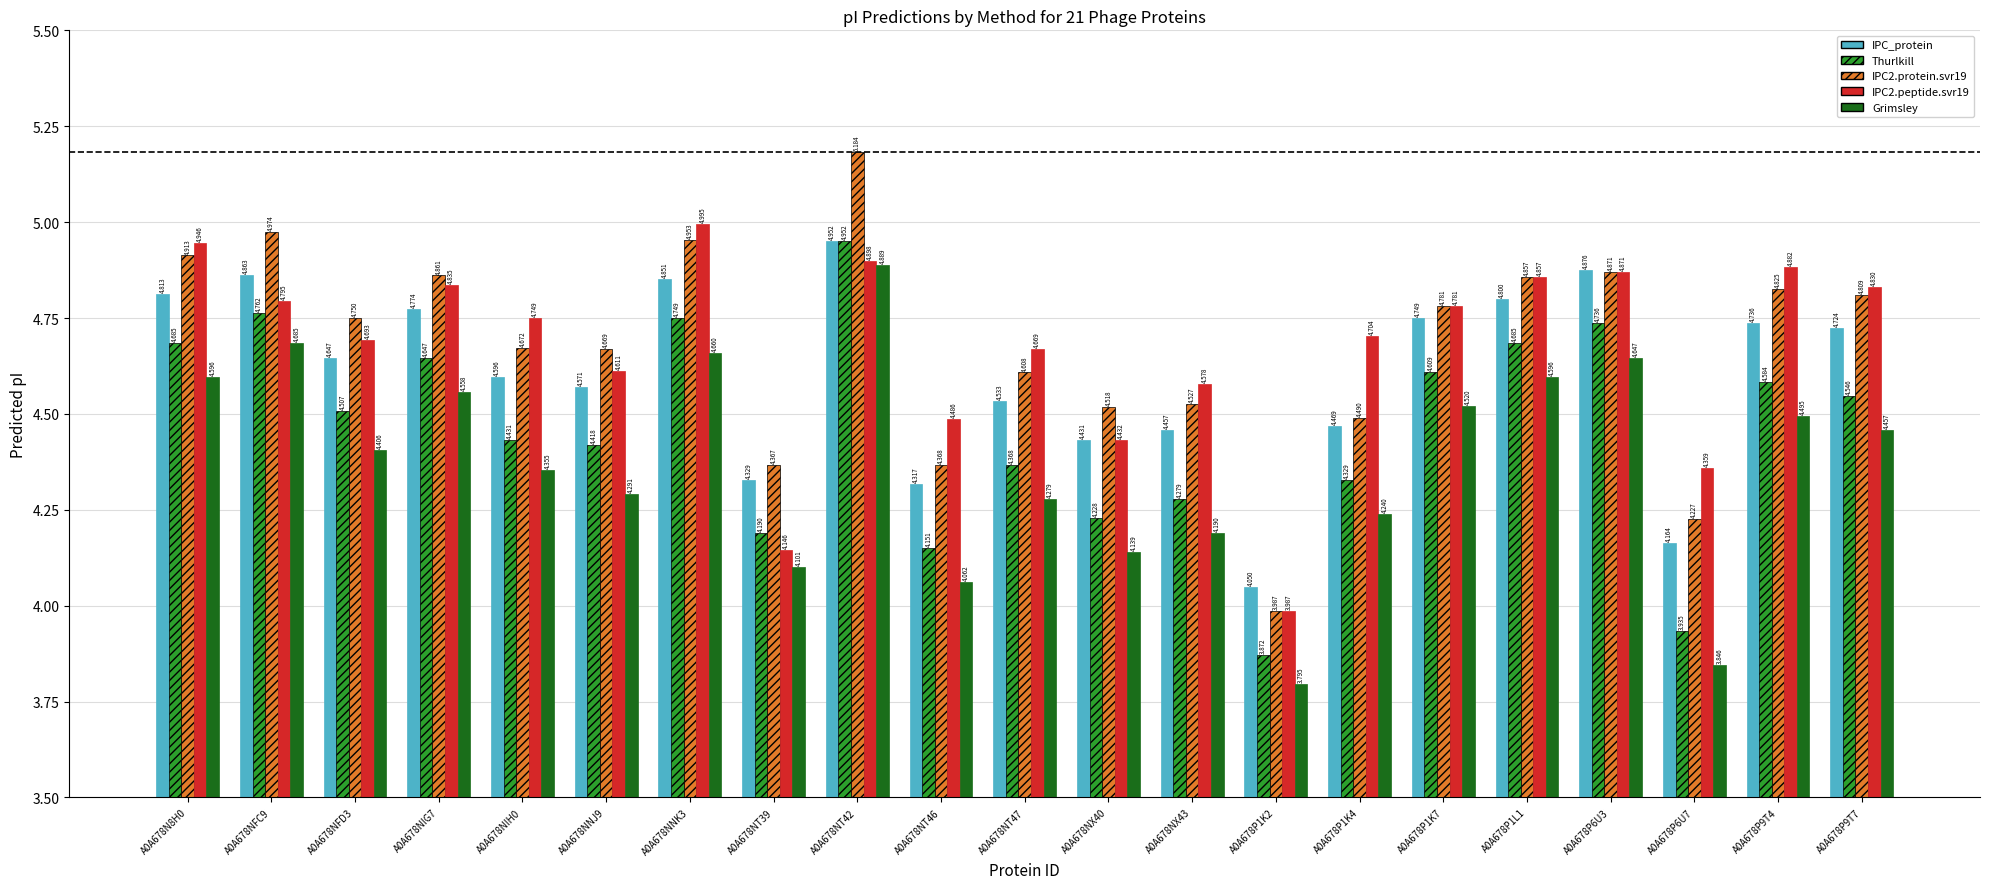

True or false: Thurlkill has a value of 1.6 at A0A678N8H0.

False